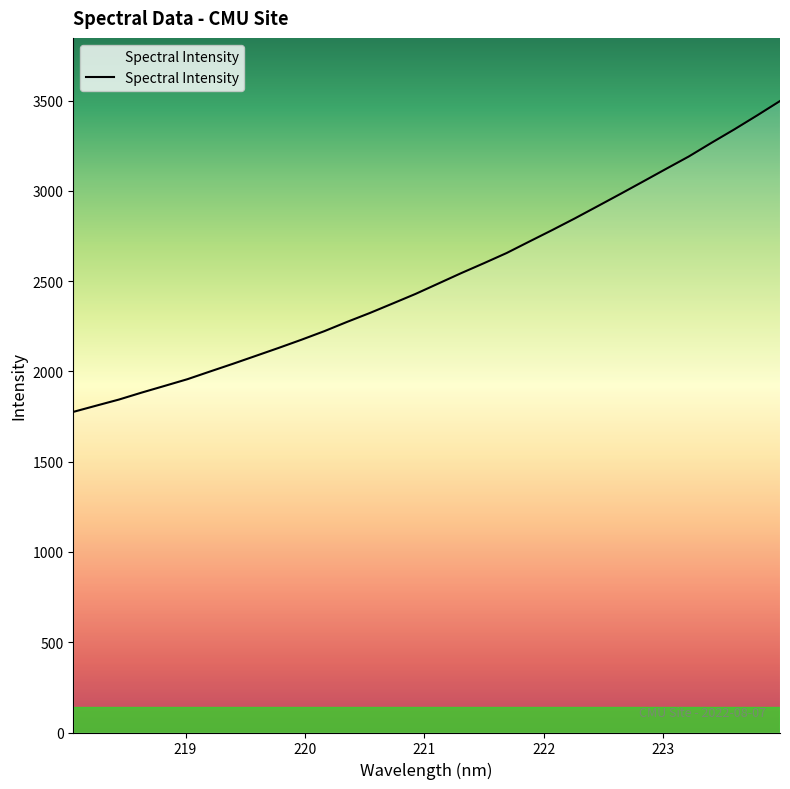

What is the smallest value displayed?

1776.2